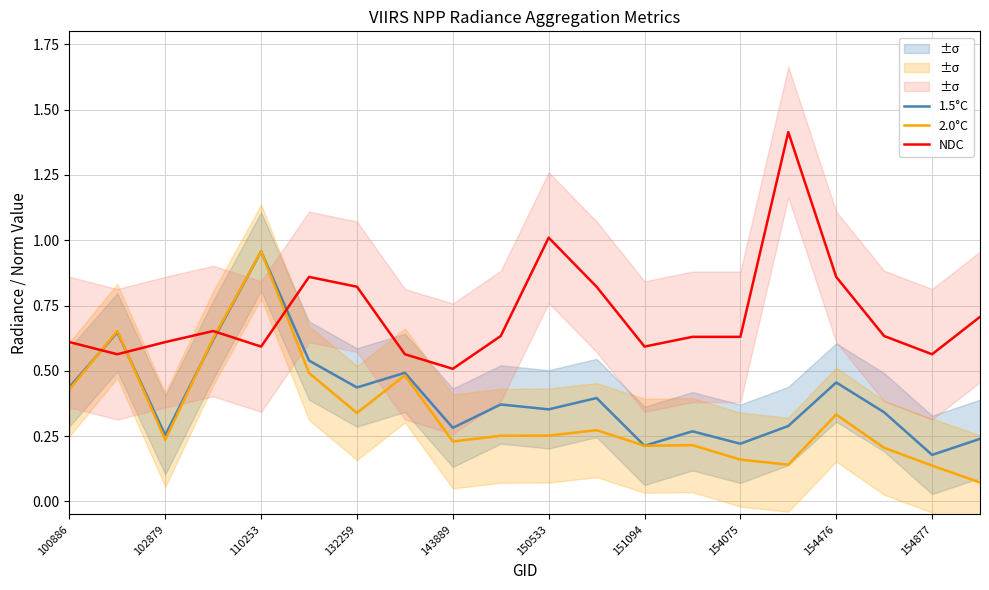

In 2.0°C, how many points are lower than both neighbors (excluding endpoints)?

5